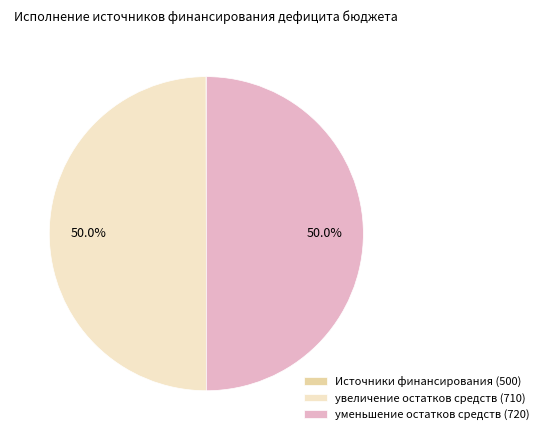

Approximately how many times larger is the value at увеличение остатков средств (710) compared to уменьшение остатков средств (720)?

1.0